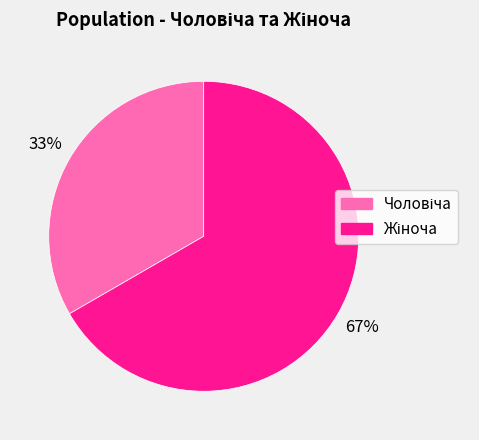

Is there any slice that represents more than half of the pie?

Yes